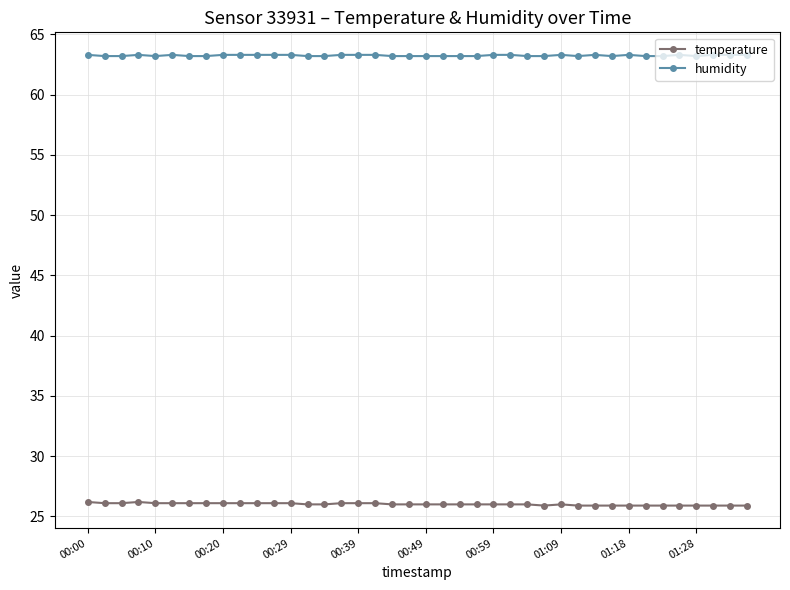

Which series has the largest total across all categories?

humidity